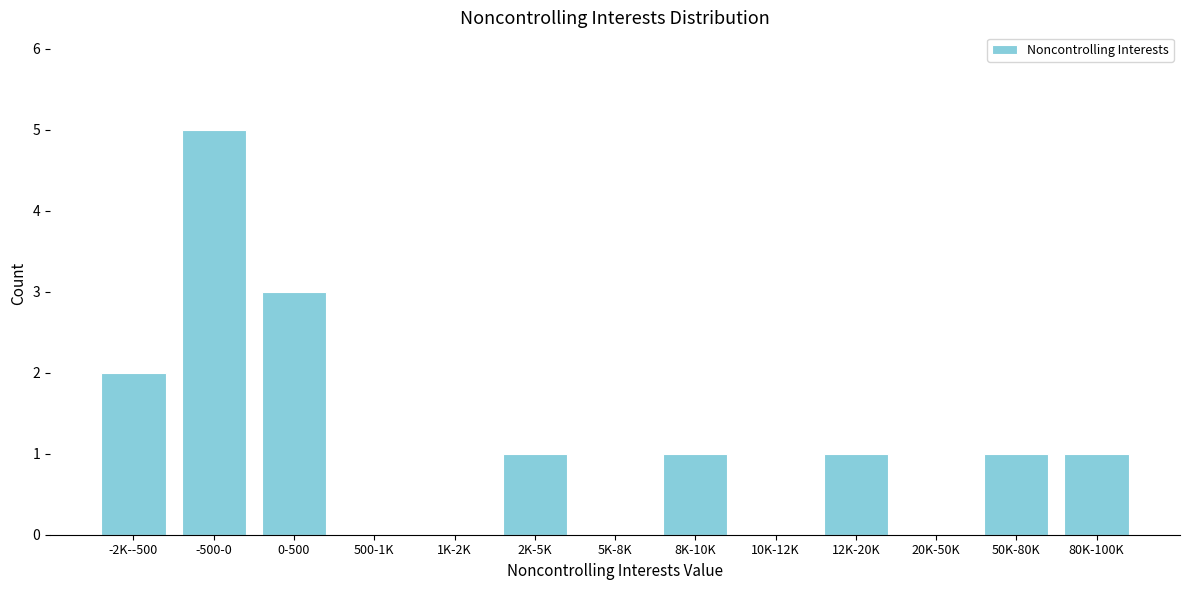

Reading left to right, transcribe all the data shown in this chart.

-2K--500=2	-500-0=5	0-500=3	500-1K=0	1K-2K=0	2K-5K=1	5K-8K=0	8K-10K=1	10K-12K=0	12K-20K=1	20K-50K=0	50K-80K=1	80K-100K=1